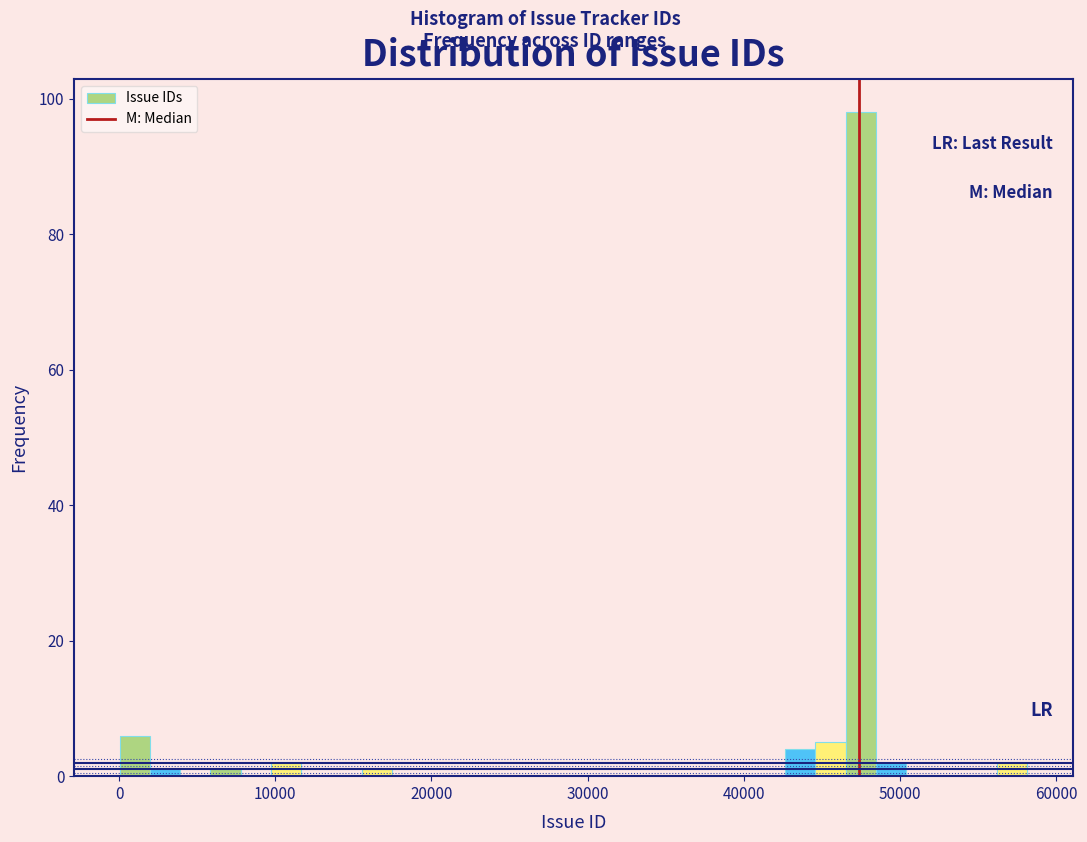

Around what value on the x-axis is the tallest bar? Give the approximate position of its centre, as read against the axis.

47000